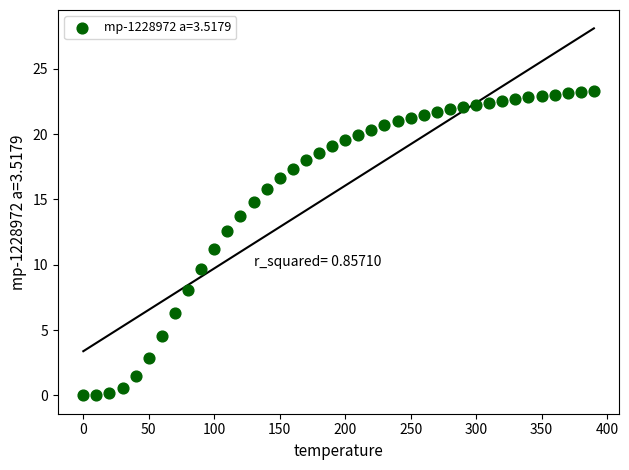

What is the range of X values (max minus min)?

390.0